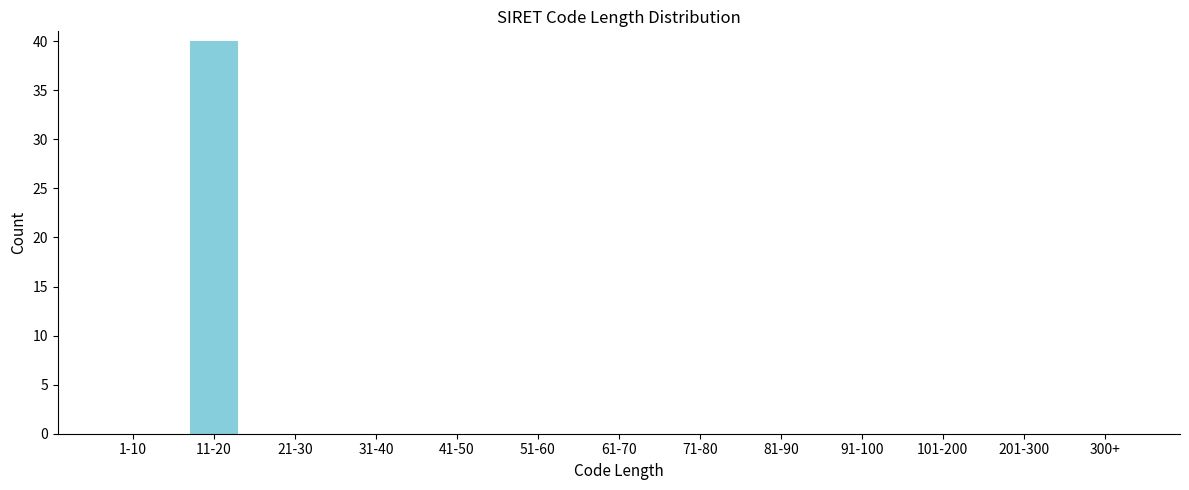

Reading left to right, extract all data points from this chart.

1-10=0	11-20=40	21-30=0	31-40=0	41-50=0	51-60=0	61-70=0	71-80=0	81-90=0	91-100=0	101-200=0	201-300=0	300+=0